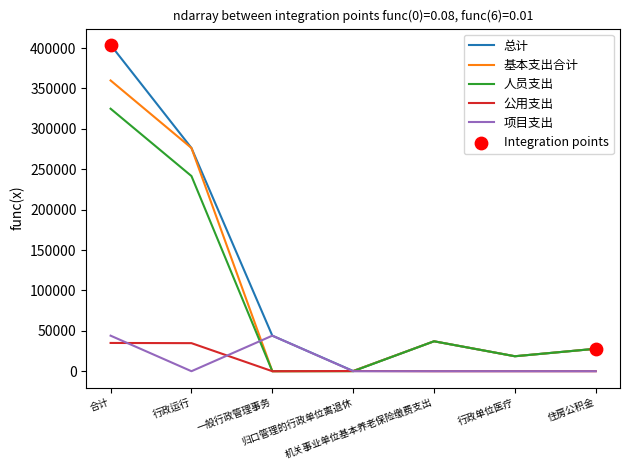

At which category is the sum across all series the highest?

合计